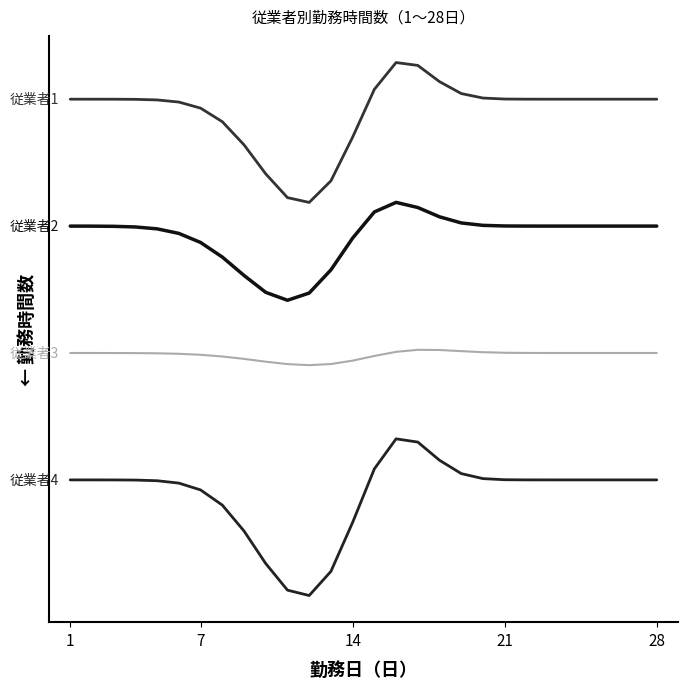

Does the chart display data point markers on the line(s)?

No